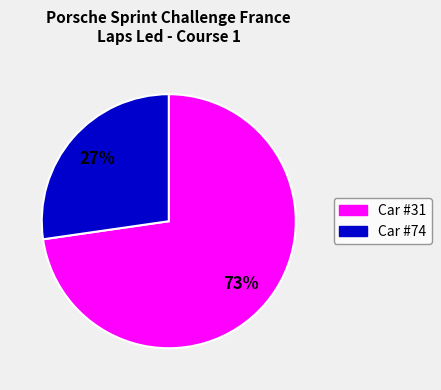

Is there a majority slice in this chart?

Yes